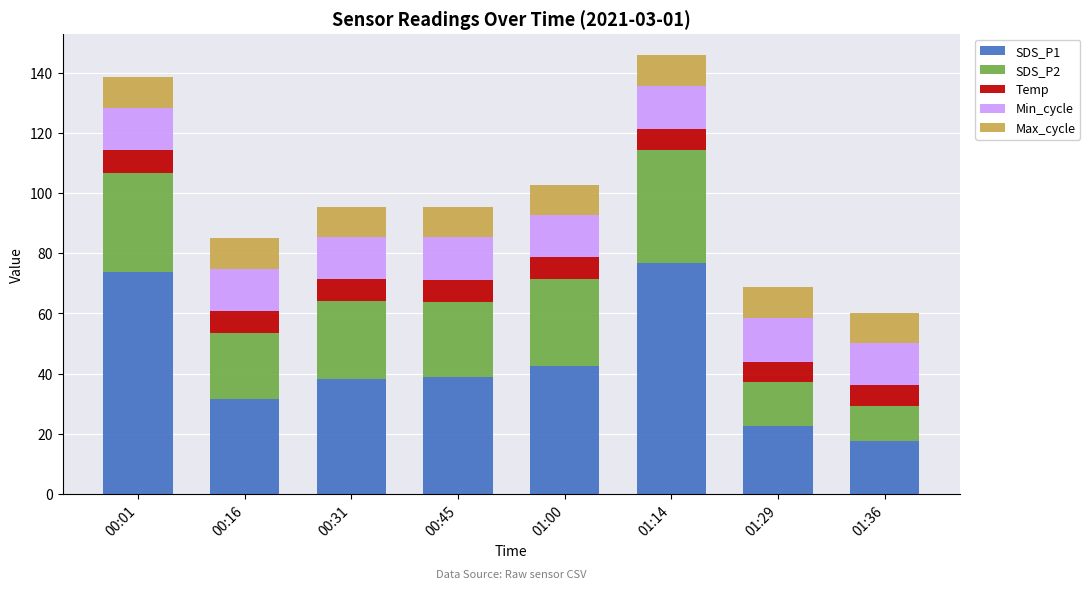

At which label is SDS_P1 closest to 47?

01:00